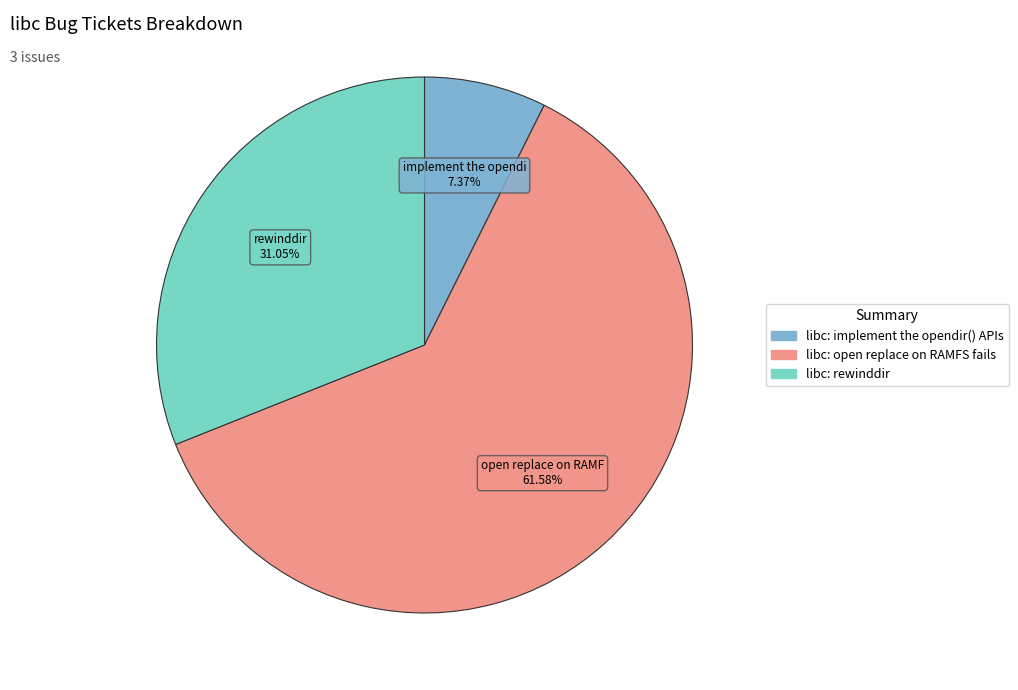

To the nearest percent, what is the difference between the libc: implement the opendir() APIs and libc: rewinddir slice percentages?

24%